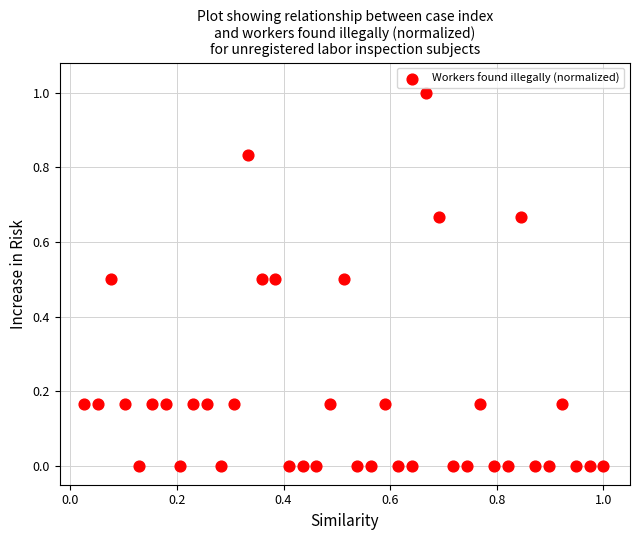

What is the range of X values (max minus min)?

1.0